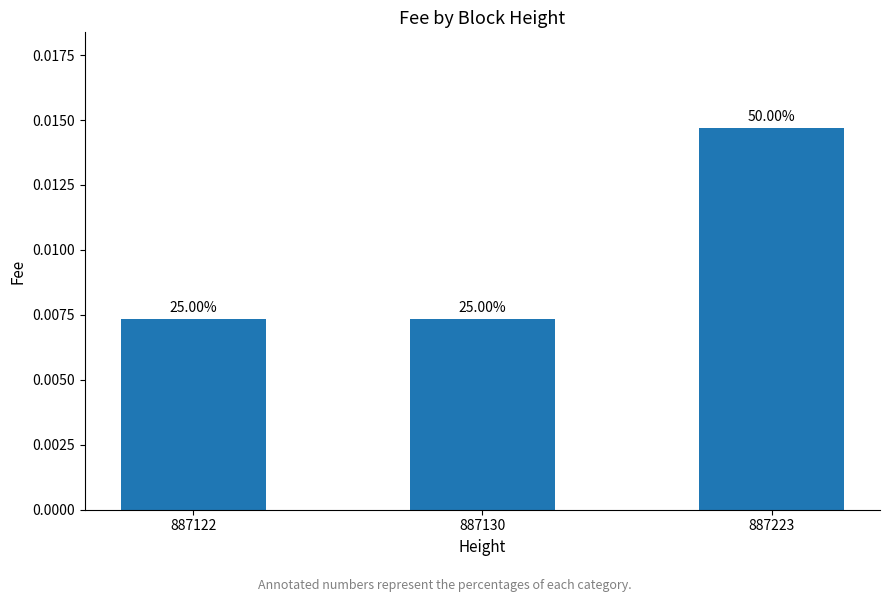

How many bars are there in total?

3